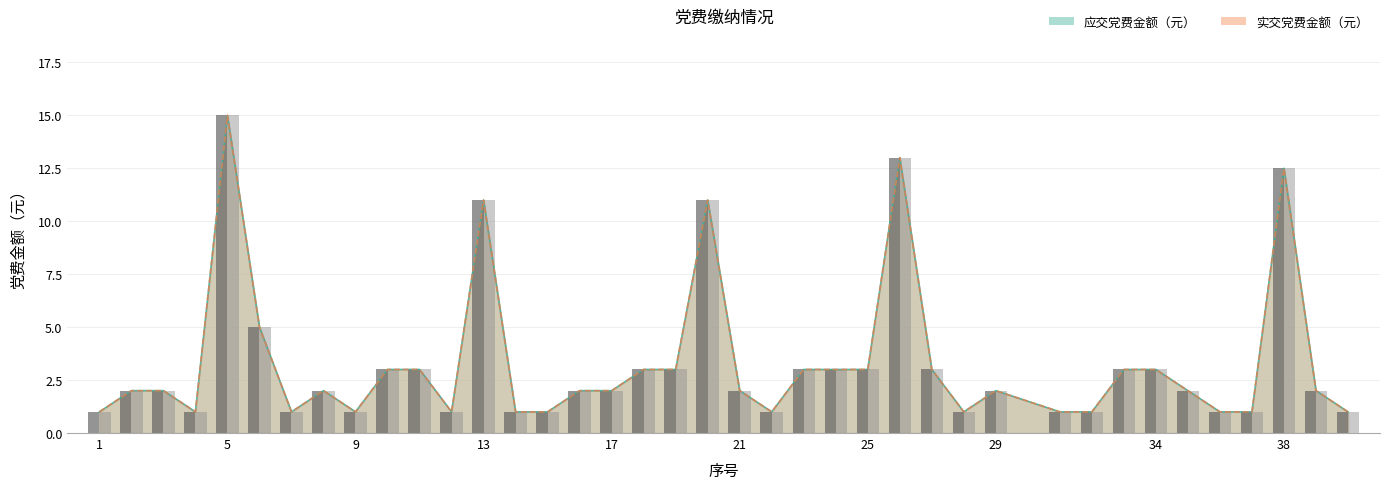

How many values in the 实交党费金额（元） series are below 2?

14